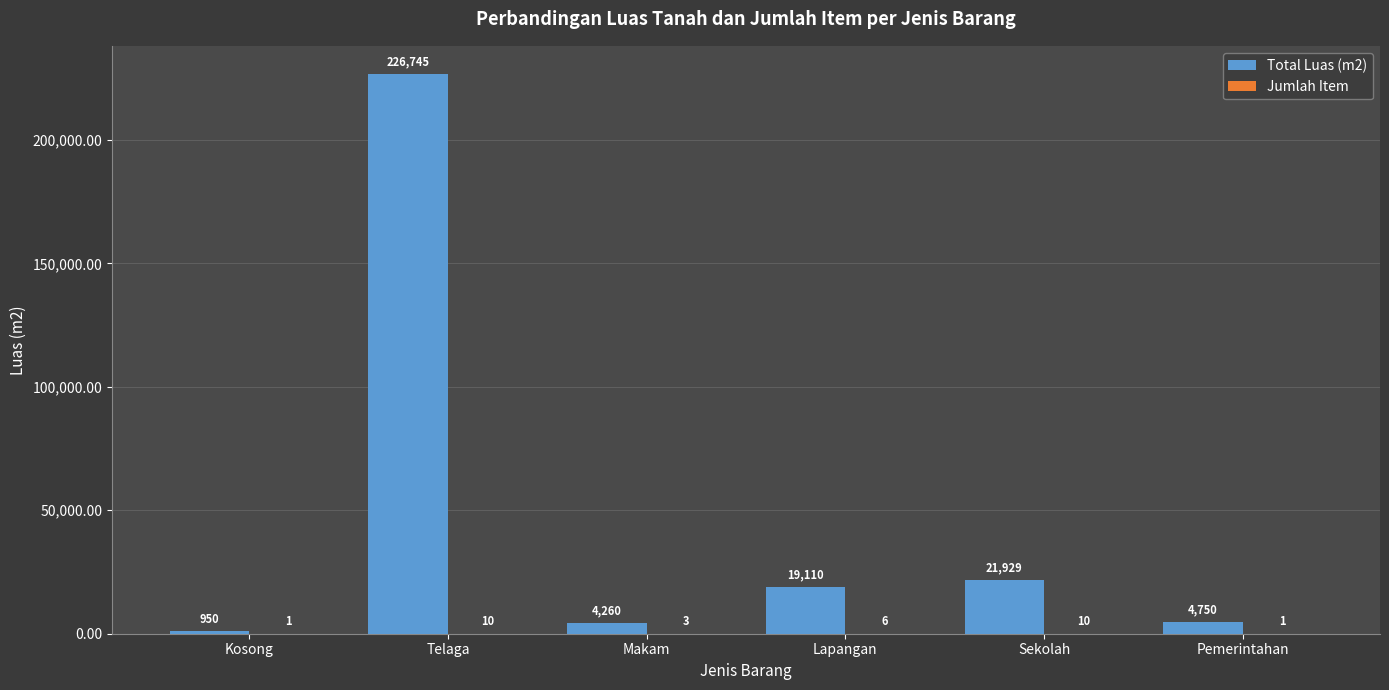

Between Lapangan and Pemerintahan, which series saw the biggest shift?

Total Luas (m2)